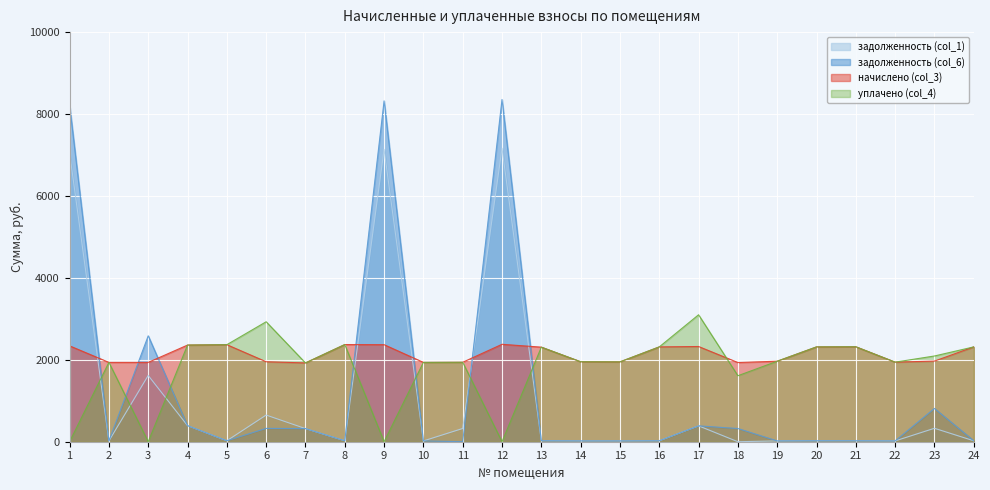

Read the начислено (col_3) value at 13.

2308.7